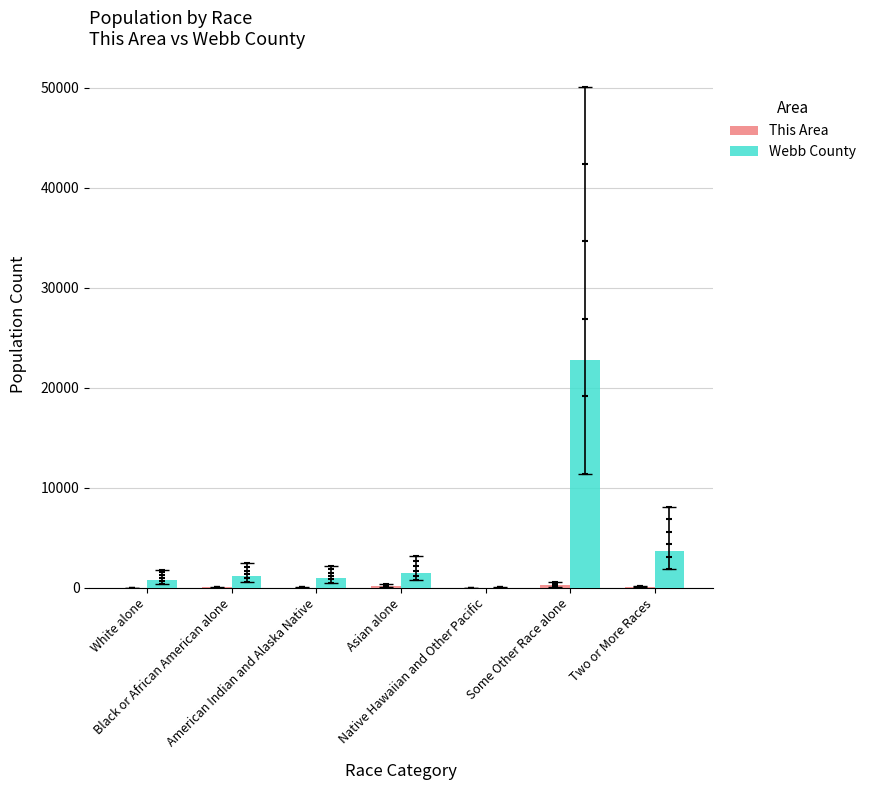

Which series contains the lowest Y value?

This Area